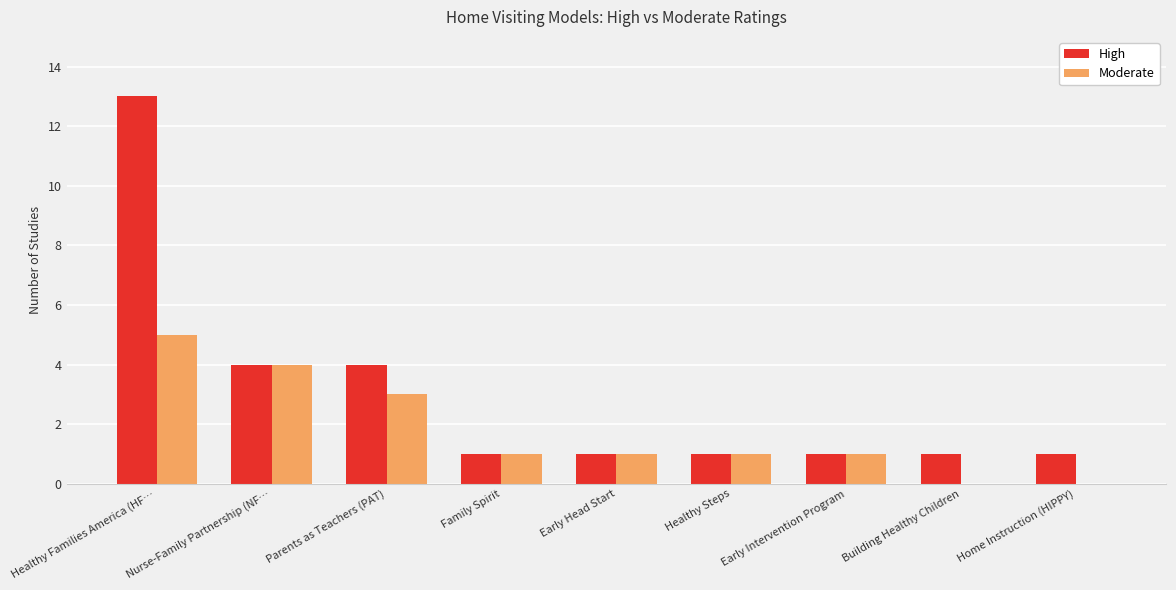

What are all the series names shown in the legend?

High, Moderate